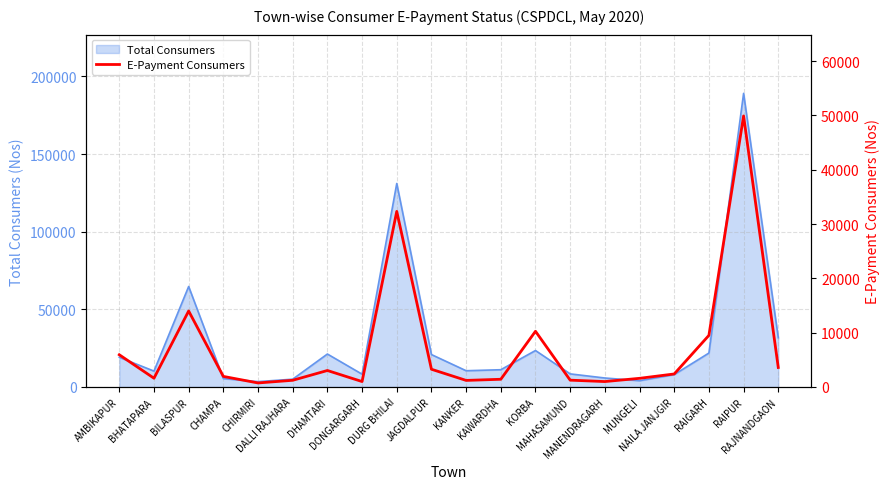

What is the label of the 15th point from the right?

DALLI RAJHARA